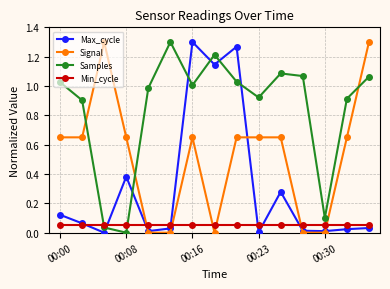

List the series in order of their overall mean, lowest first.

Min_cycle, Max_cycle, Signal, Samples